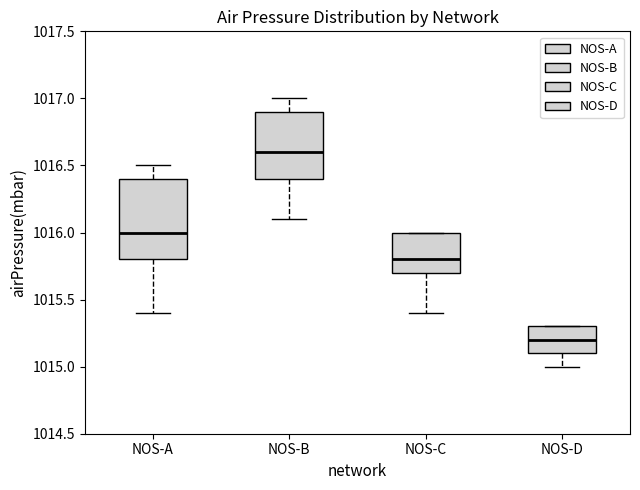

Reading left to right, read every box against the y-axis: the position of its median line, the range the box covers, and the ends of its whiskers. The values are not printed on the chart, so give them approximately, as read against the axis.

NOS-A: median 1016.0, box 1015.8 to 1016.4, whiskers 1015.4 to 1016.5
NOS-B: median 1016.6, box 1016.4 to 1016.9, whiskers 1016.1 to 1017.0
NOS-C: median 1015.8, box 1015.7 to 1016.0, whiskers 1015.4 to 1016.0
NOS-D: median 1015.2, box 1015.1 to 1015.3, whiskers 1015.0 to 1015.3